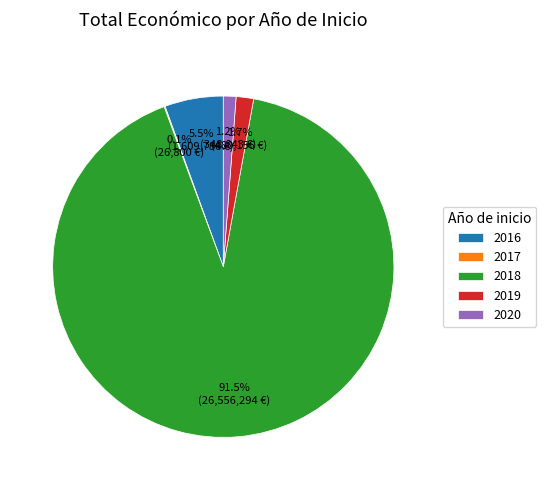

Does 2016 account for over 50% of the chart?

No